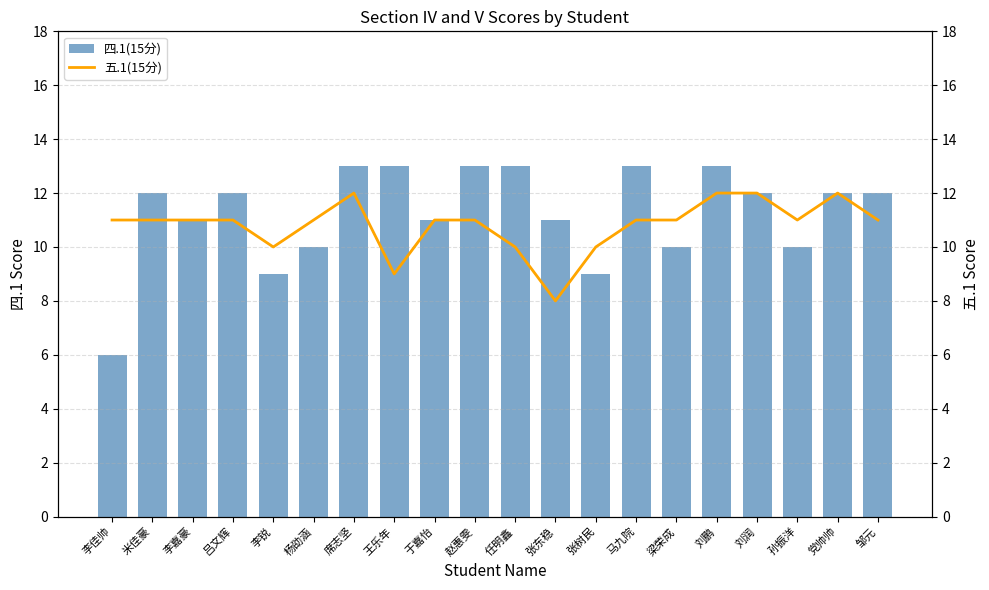

What is the label of the 13th bar from the left?

张树民